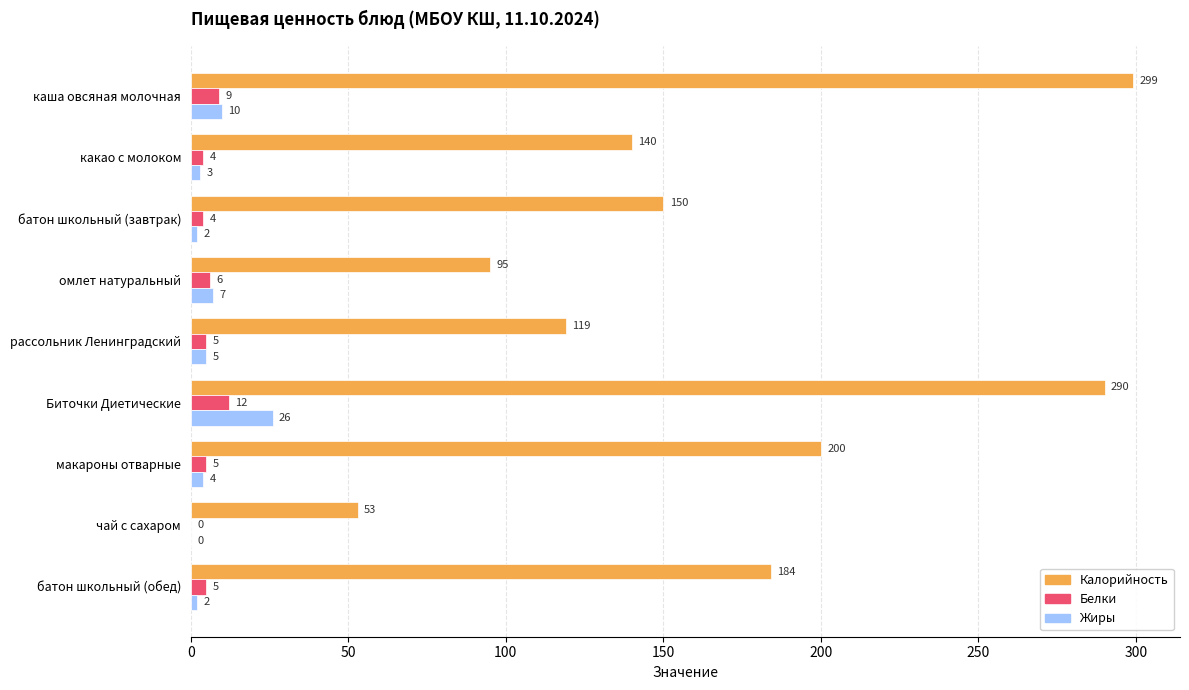

What is the total value across all series at батон школьный (завтрак)?

156